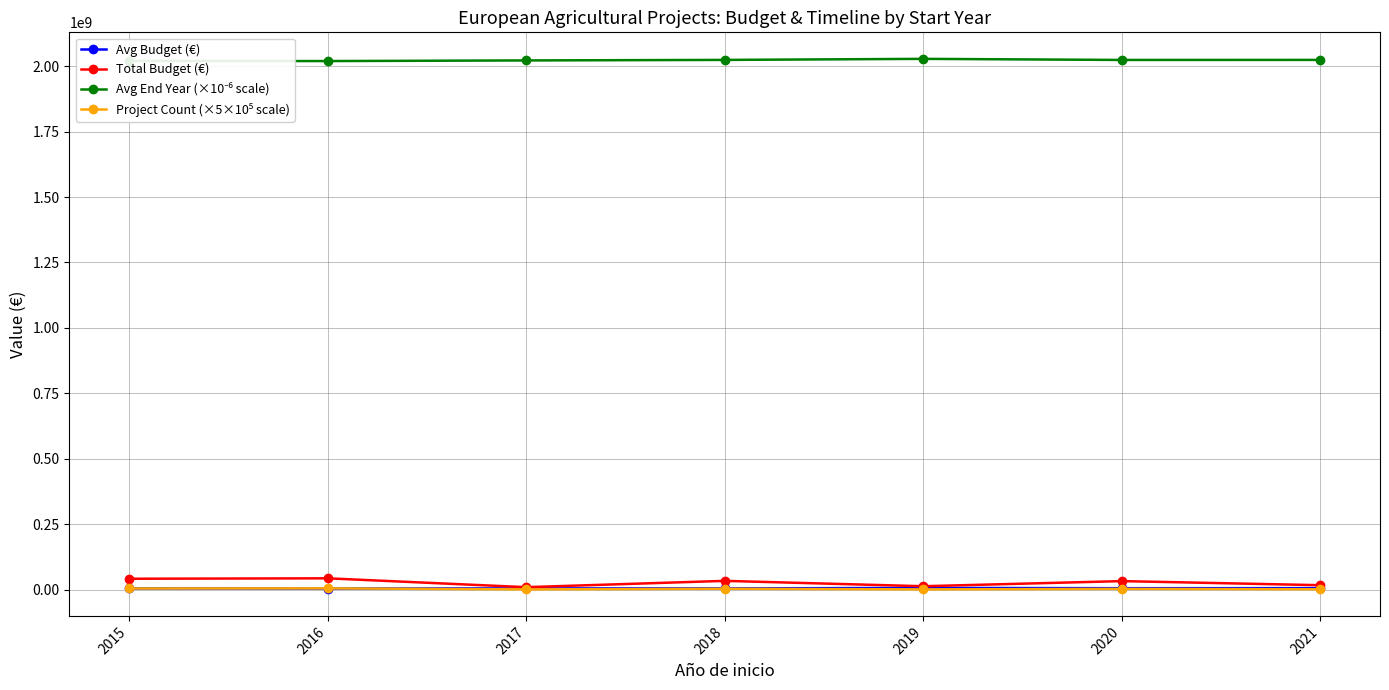

At how many categories does at least one series exceed 736008028?

7